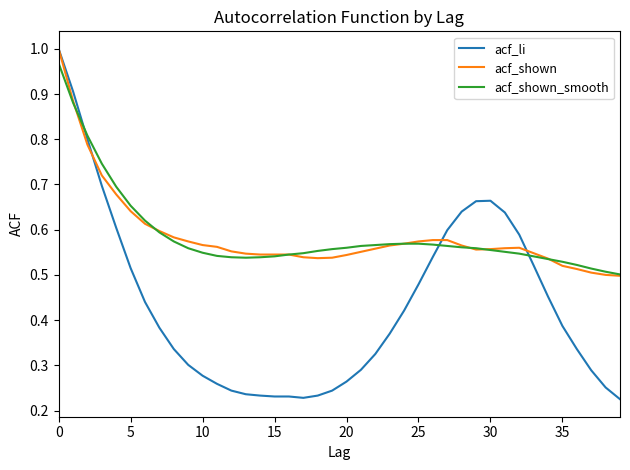

How many lines are shown in the chart?

3